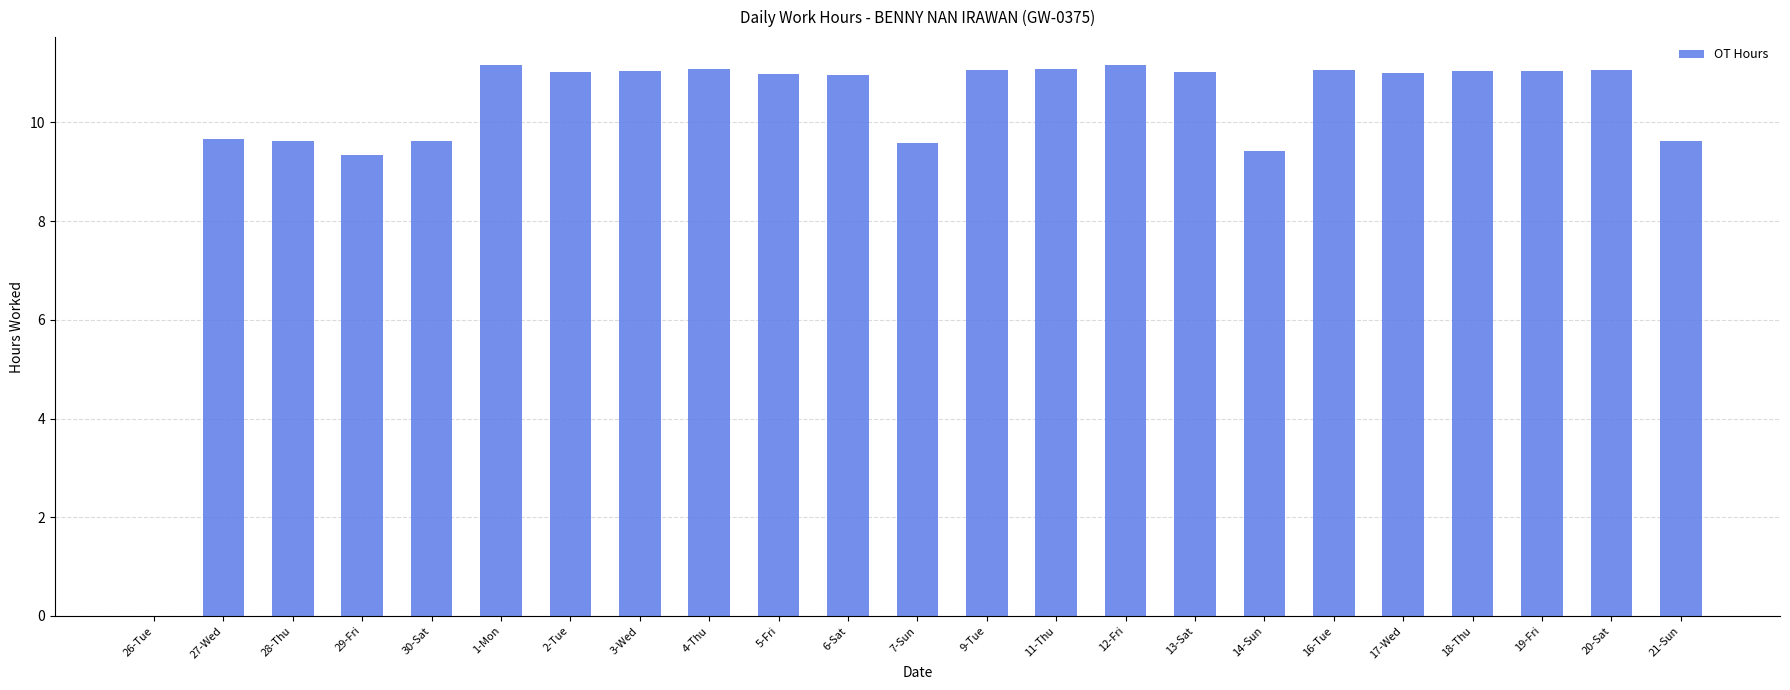

The chart shows a value of 11.0 at 5-Fri. True or false?

True